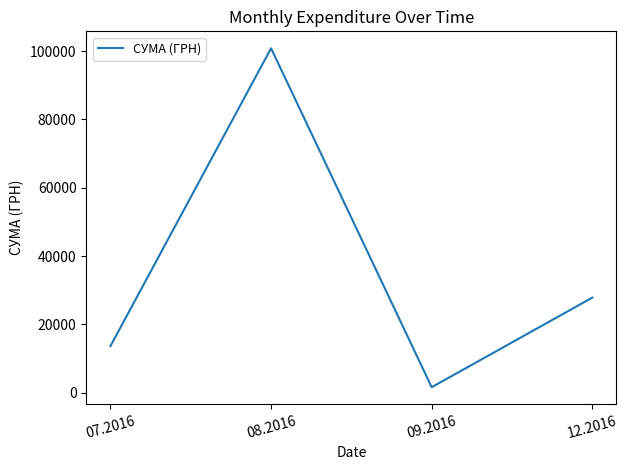

What is the difference between the values at 09.2016 and 08.2016?

99269.8